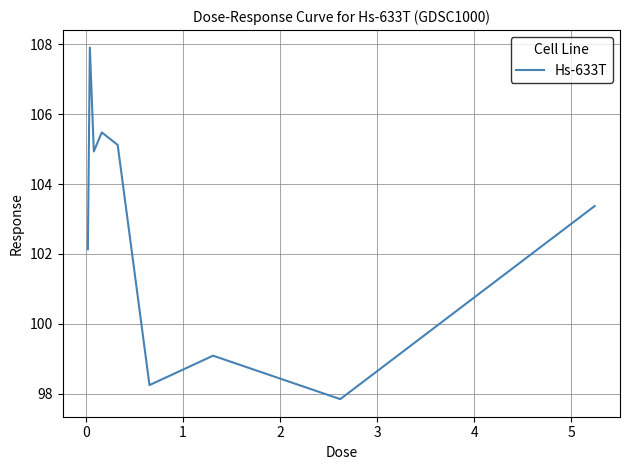

What is the maximum value shown in the chart?

107.9